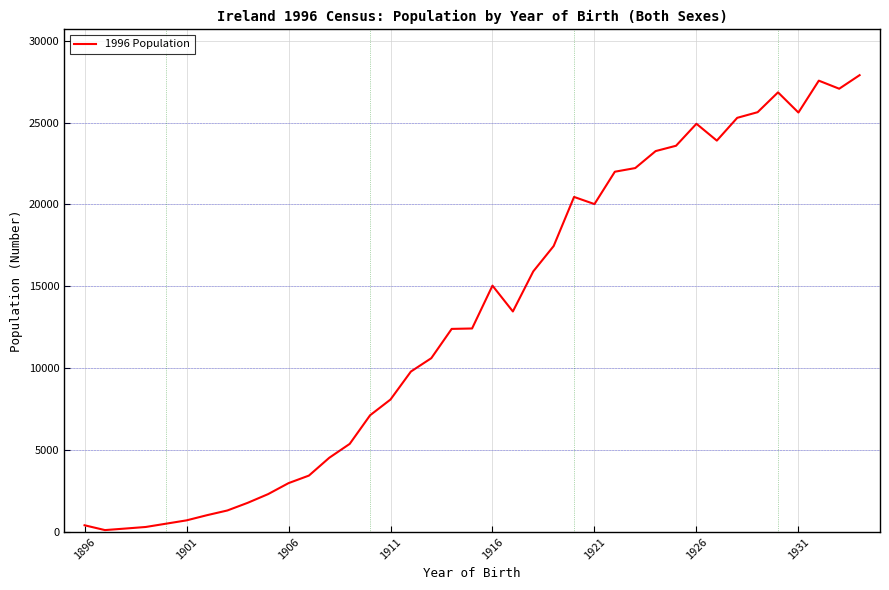

What is the maximum value shown in the chart?

27891